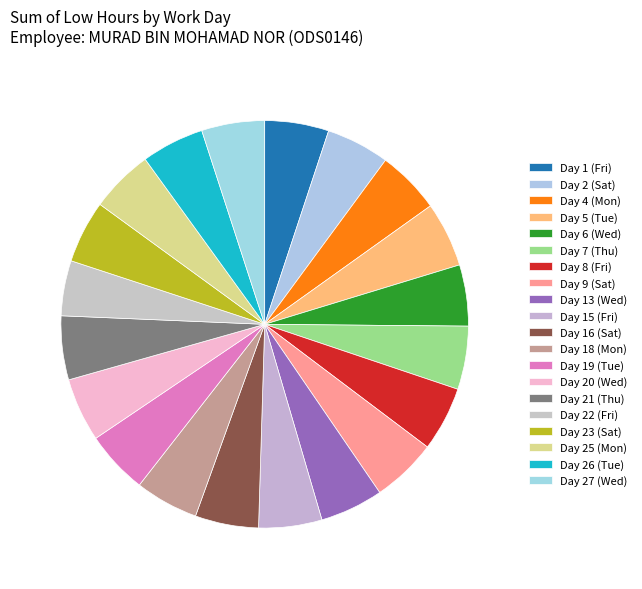

How many slices are in this pie chart?

20